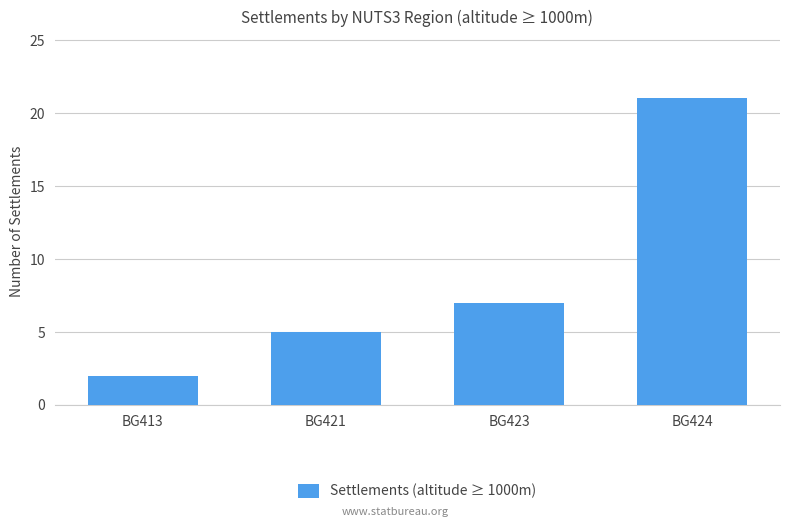

What is the difference between the values at BG413 and BG424?

19